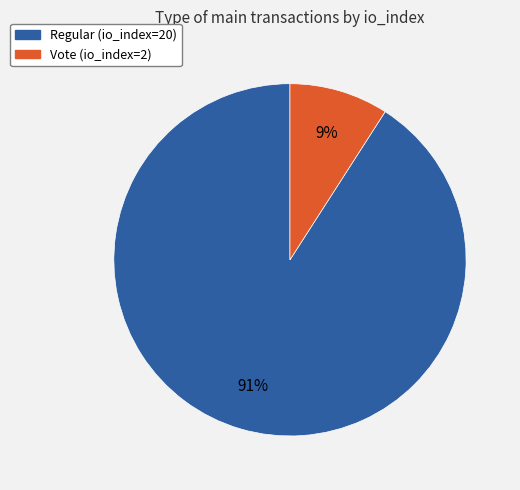

To the nearest percent, what is the difference between the Vote (io_index=2) and Regular (io_index=20) slice percentages?

82%